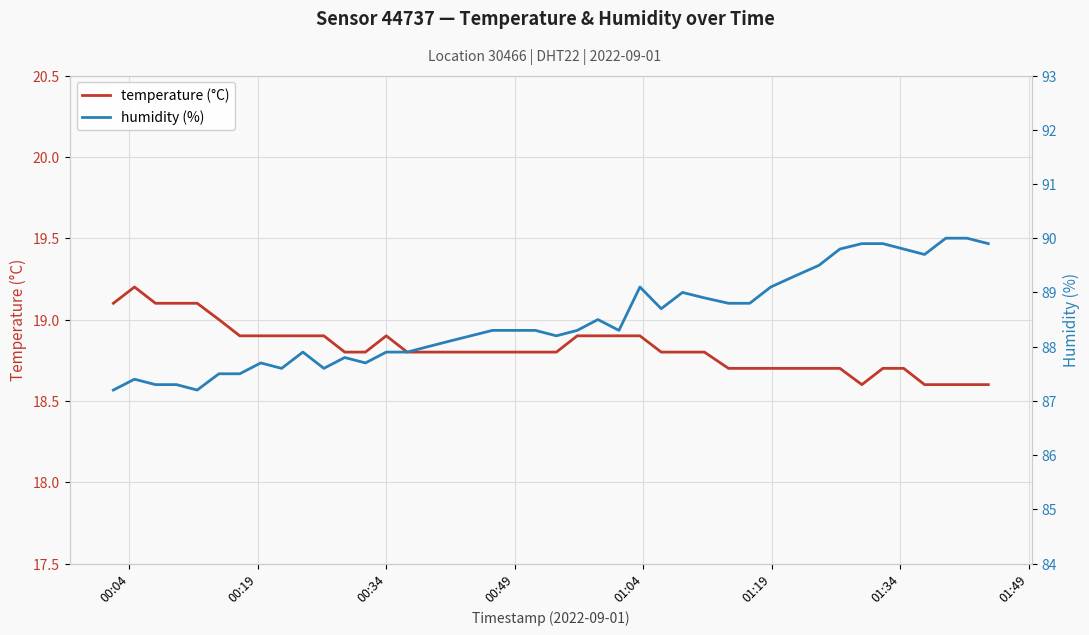

Which series has the widest spread of values?

humidity (%)